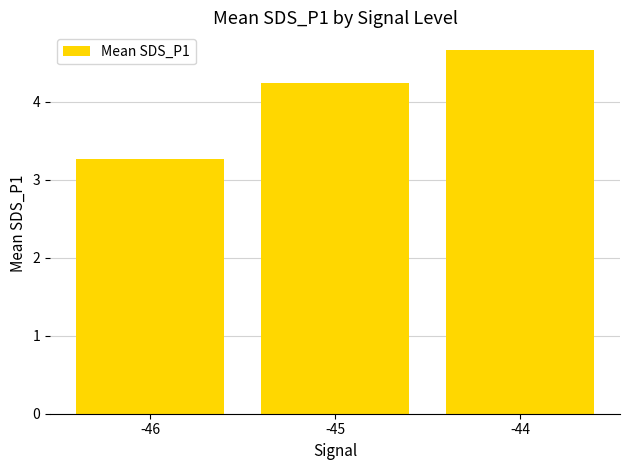

What is the ratio of the value at -44 to the value at -45?

1.1